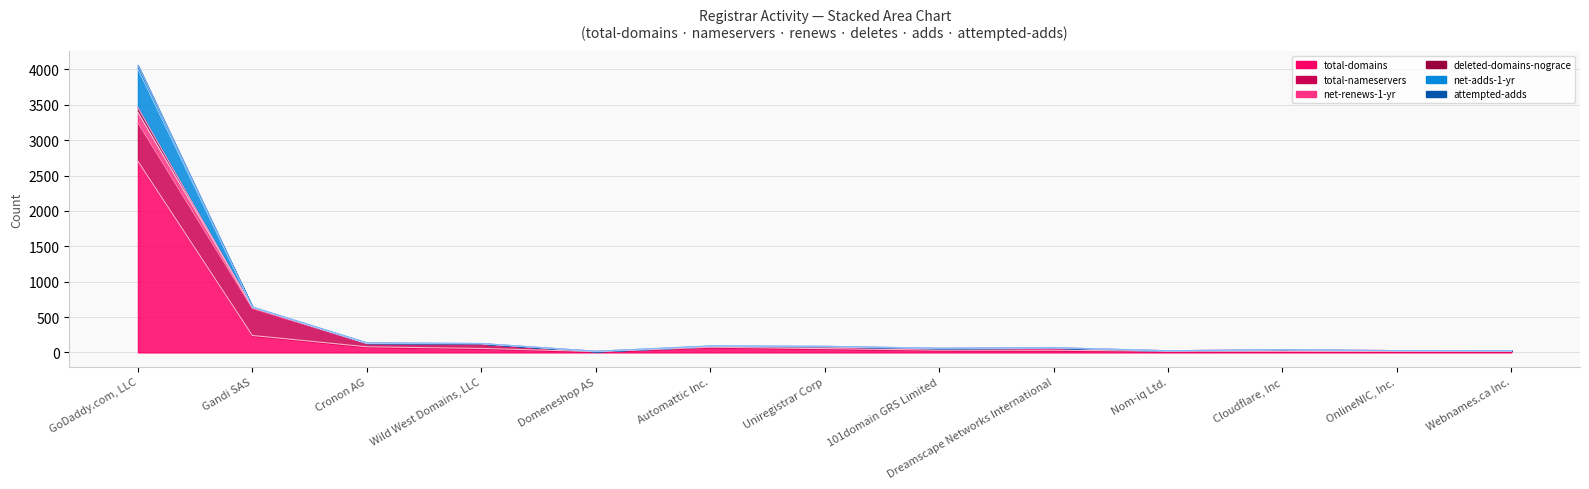

The value of deleted-domains-nograce at OnlineNIC, Inc. is 17. True or false?

False